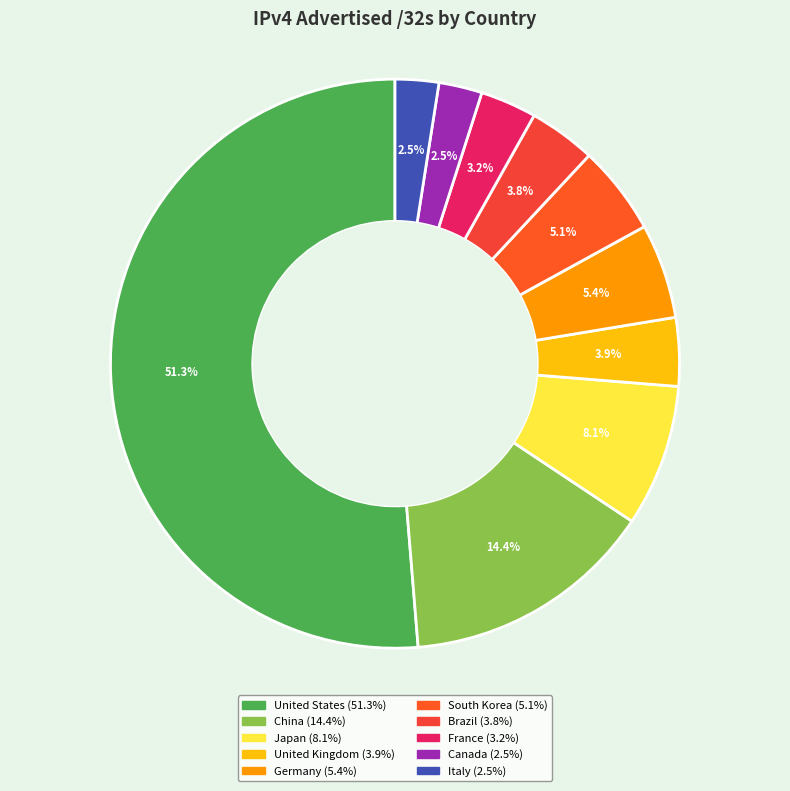

Count the number of slices in the pie.

10